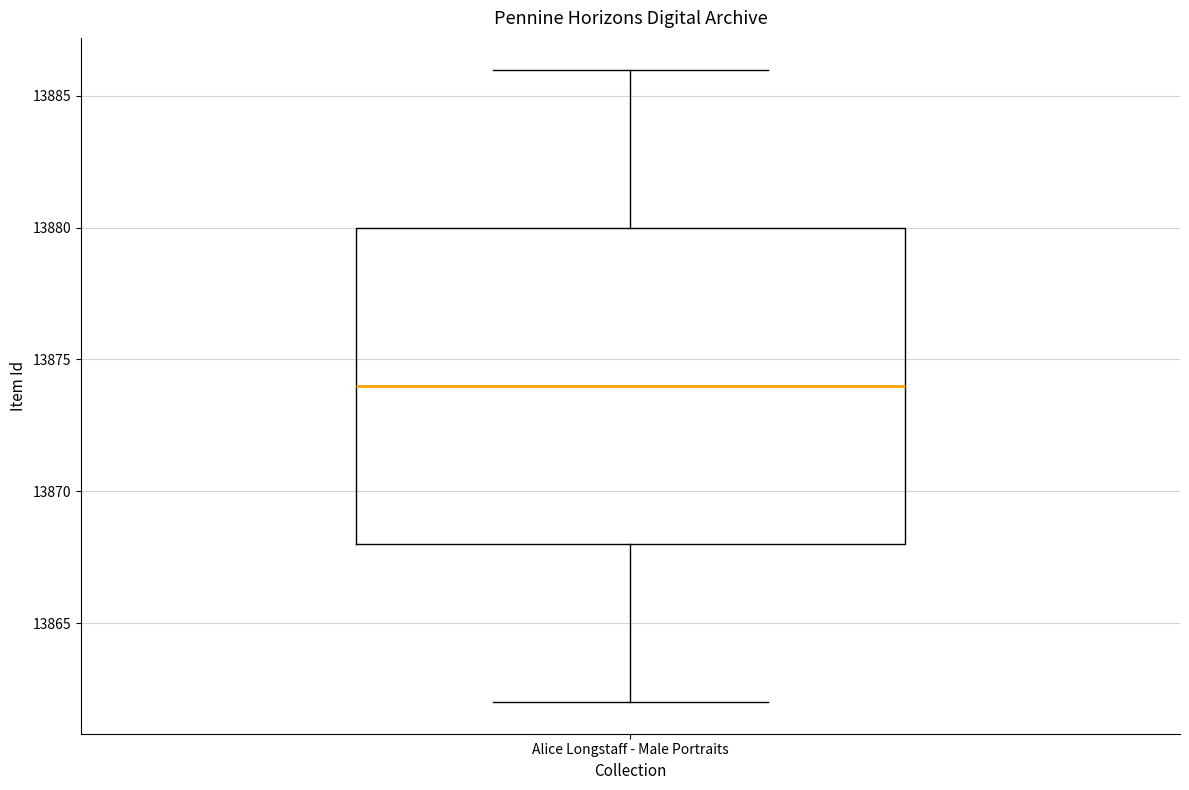

Transcribe this box plot: give where the median line is, the range the box spans, and where the two whiskers end, as read against the y-axis. The values are not printed on the chart, so give them approximately, as read against the axis.

median 13874, box 13868 to 13880, whiskers 13862 to 13886